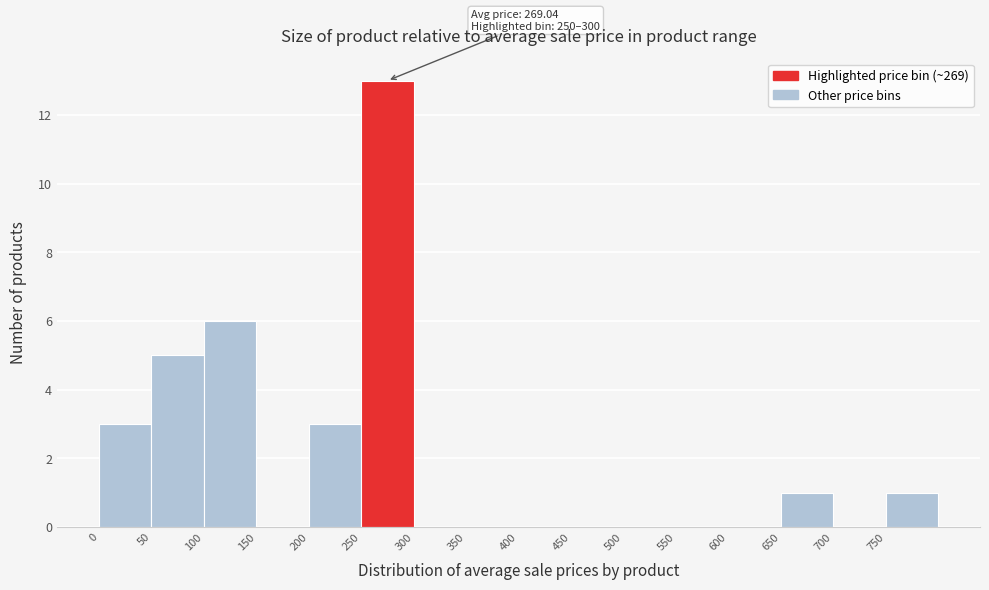

Over which range of the x-axis is the bar tallest?

250 to 300